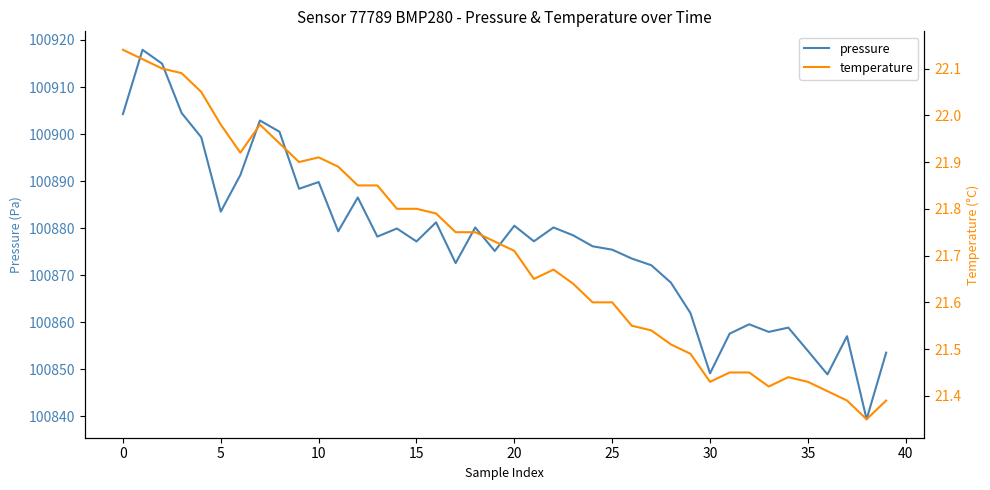

What is the lowest value of the pressure series?

100839.4